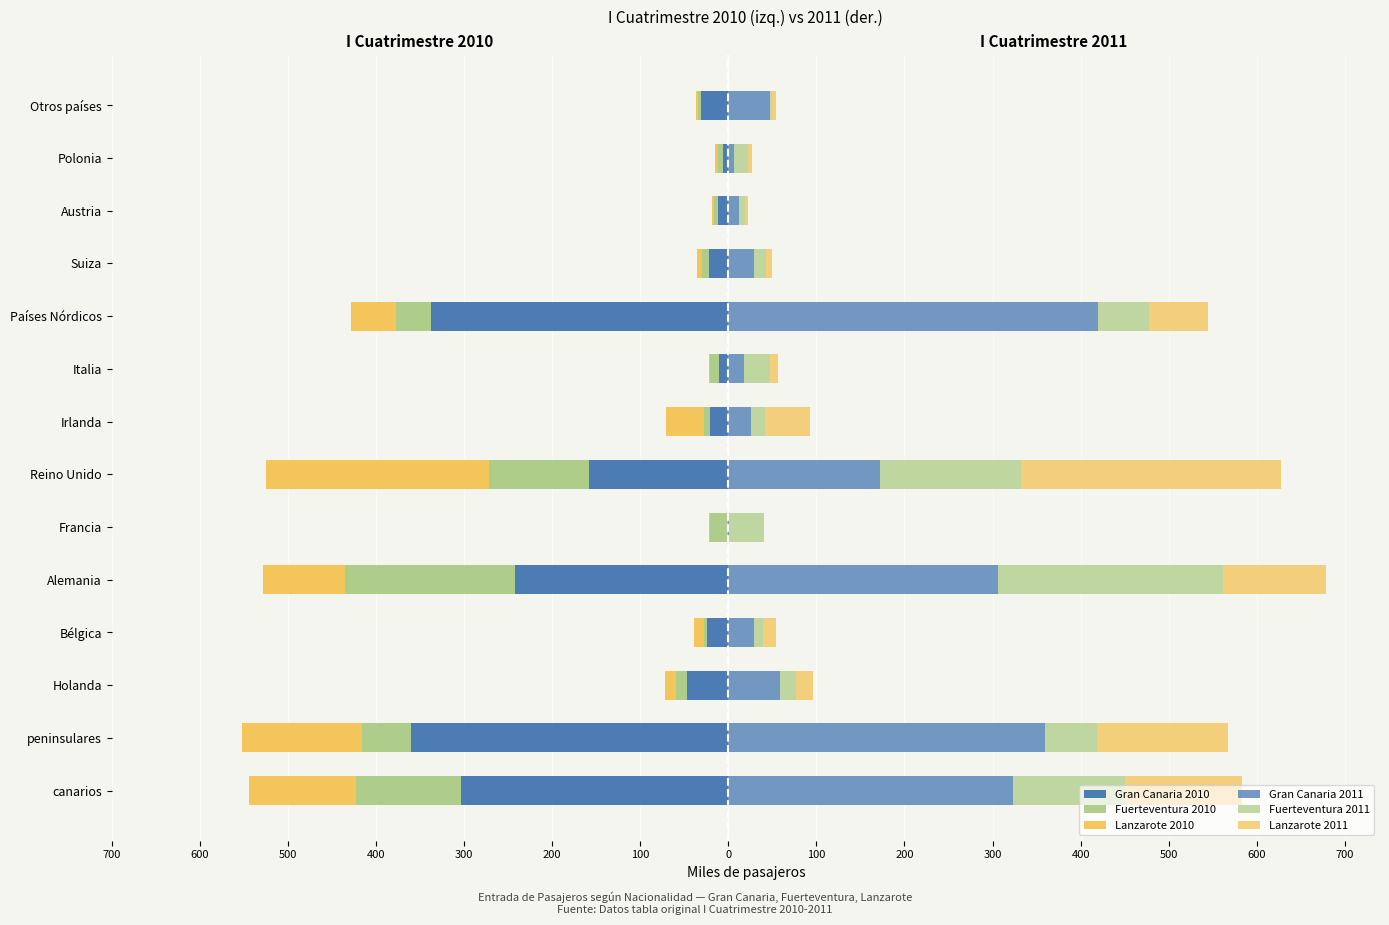

Which series has the largest range (max minus min)?

Gran Canaria 2011